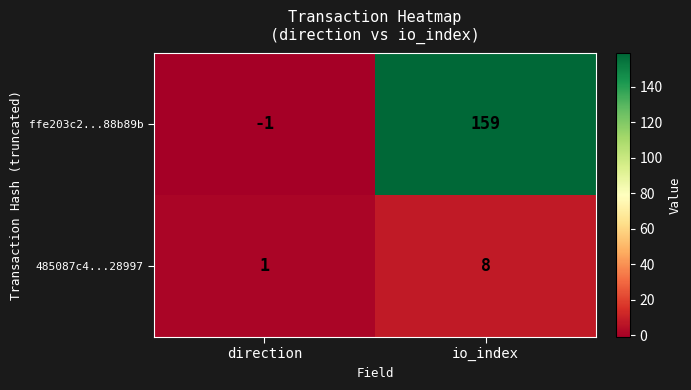

Is it true that 485087c4...28997 equals 5 at io_index?

False